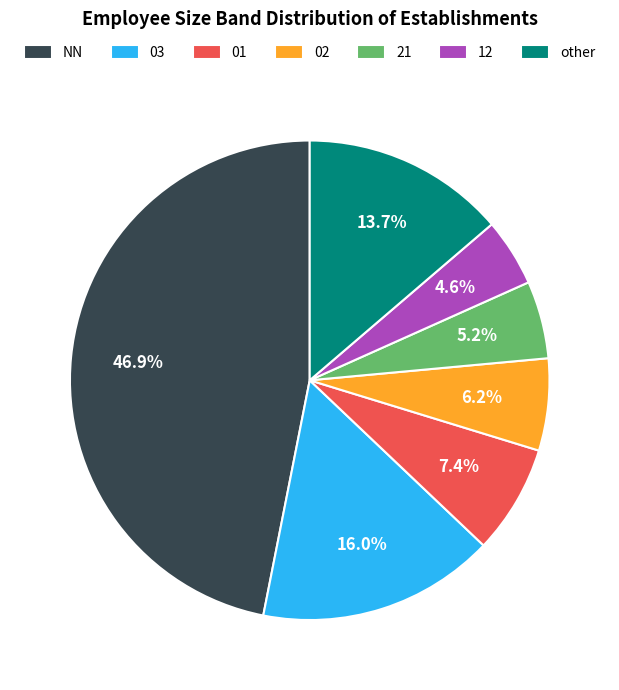

Is there any slice that represents more than half of the pie?

No